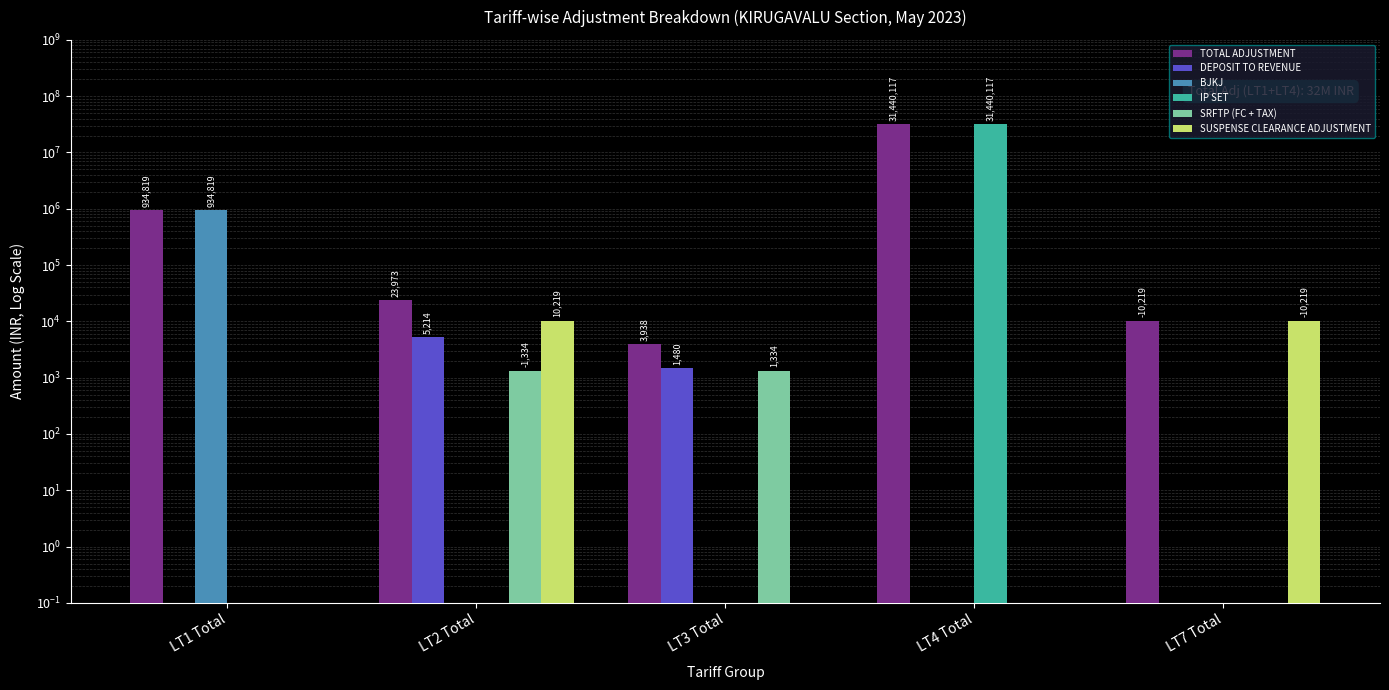

At how many categories does at least one series exceed 14494370?

1